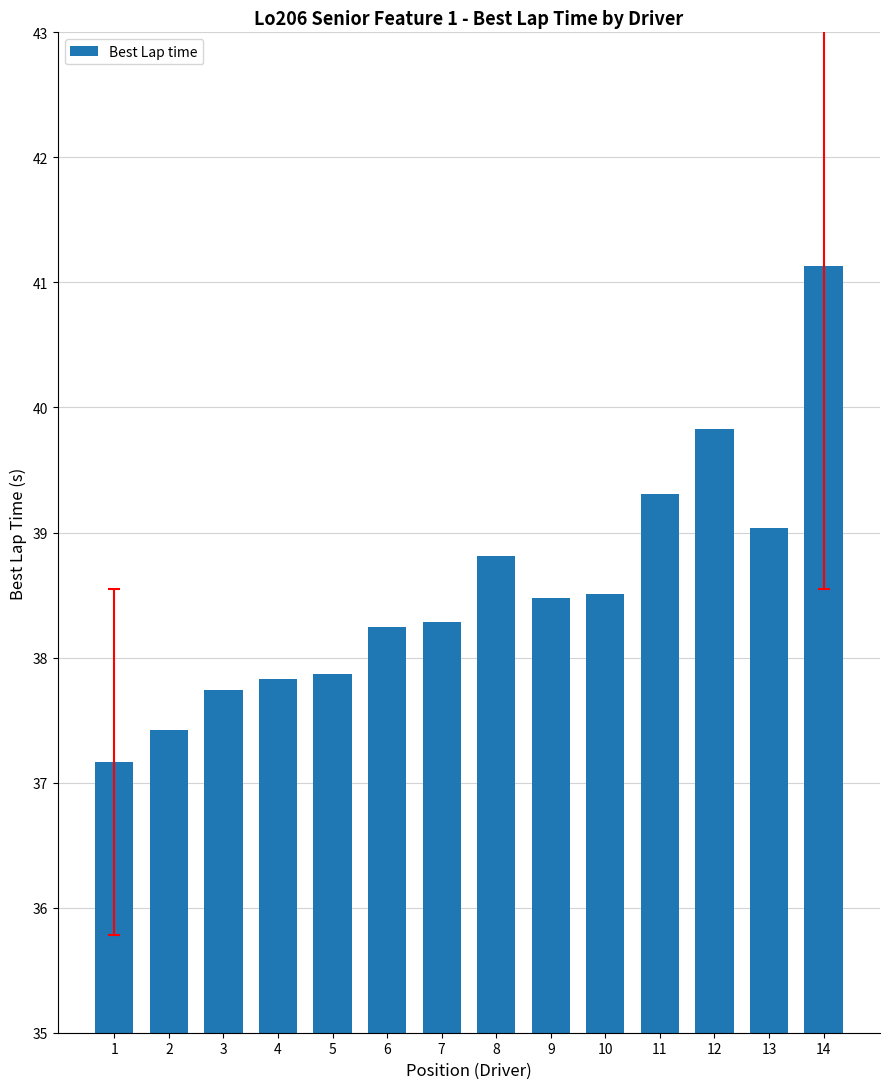

How many data points are above 38?

9